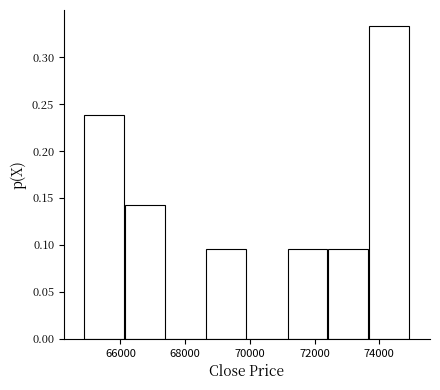

Reading left to right, list every bar in this chart as the range it spans on the x-axis followed by its height. Neither the bar edges nor the heights are printed on the chart, so give them approximately, as read against the axes.

64800 to 66200: 0.240
66200 to 67400: 0.145
67400 to 68600: 0
68600 to 70000: 0.095
70000 to 71200: 0
71200 to 72400: 0.095
72400 to 73600: 0.095
73600 to 75000: 0.335